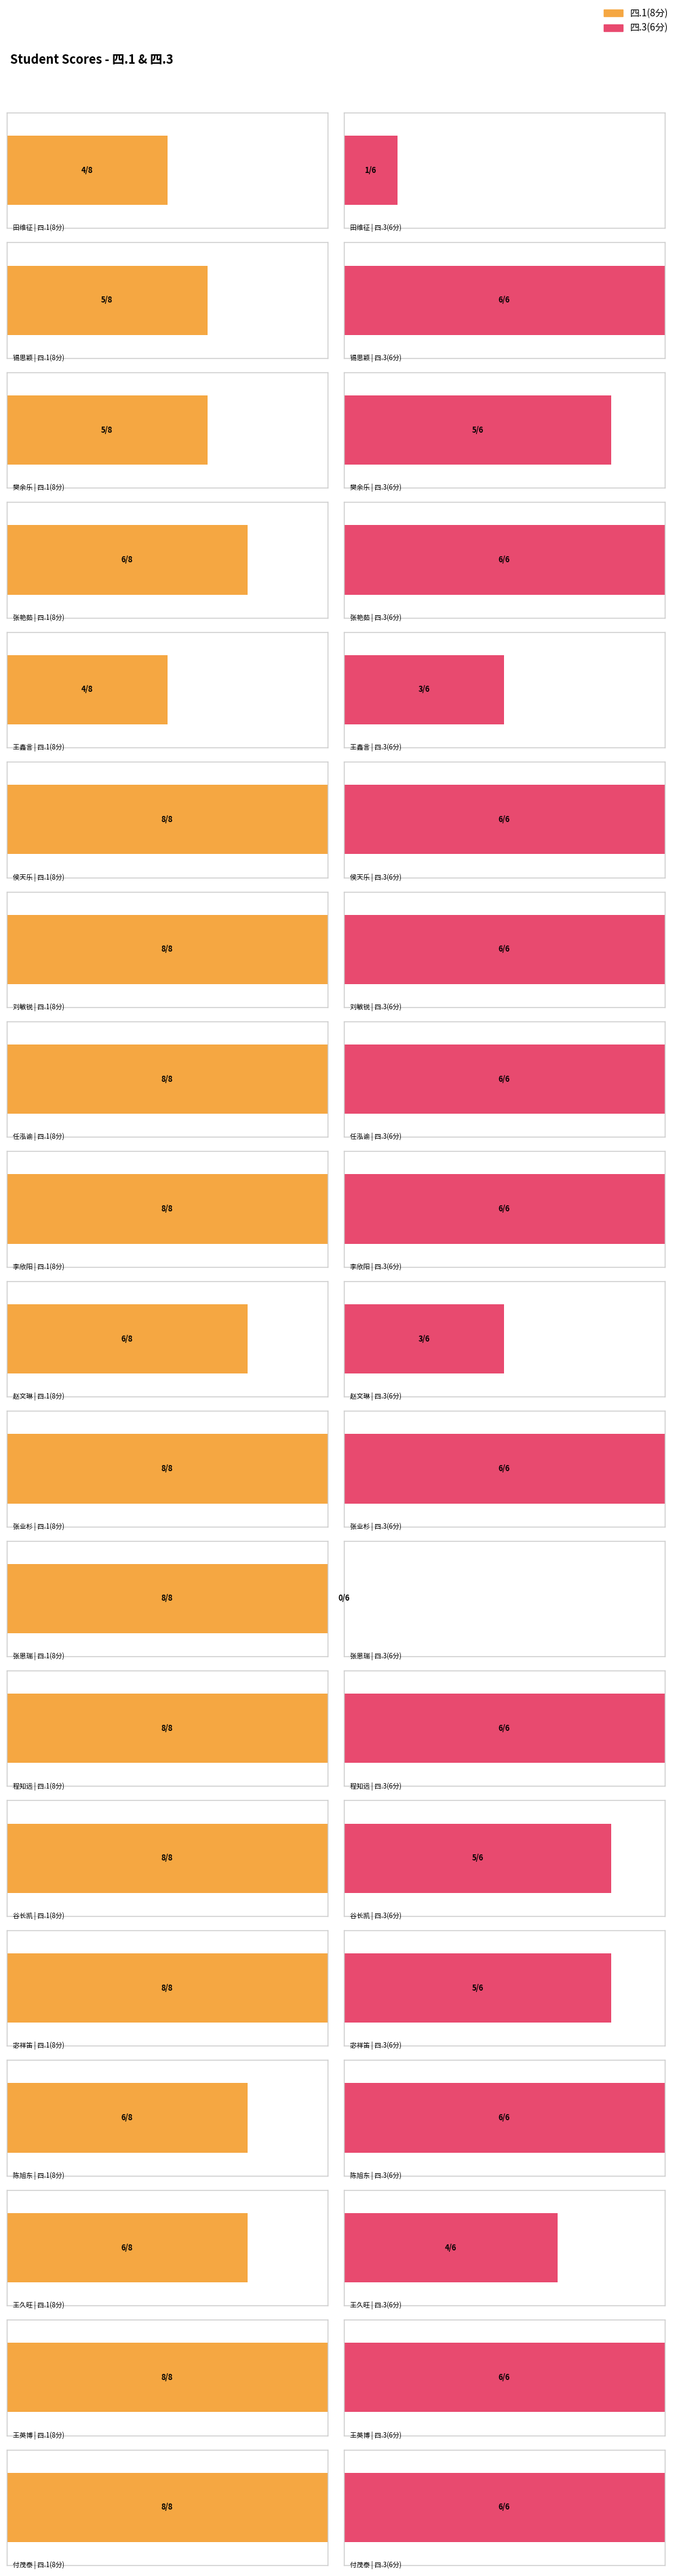

What are all the series names shown in the legend?

四.1(8分), 四.3(6分)